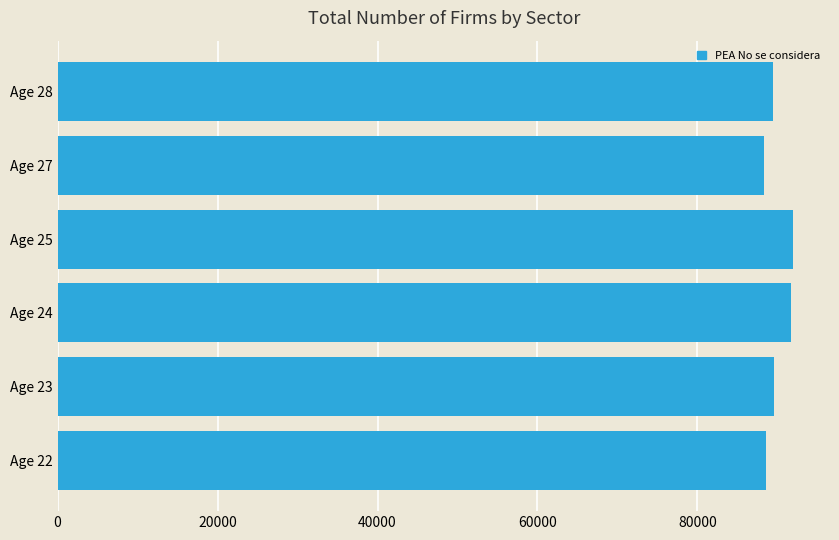

Approximately how many times larger is the value at Age 25 compared to Age 24?

1.0